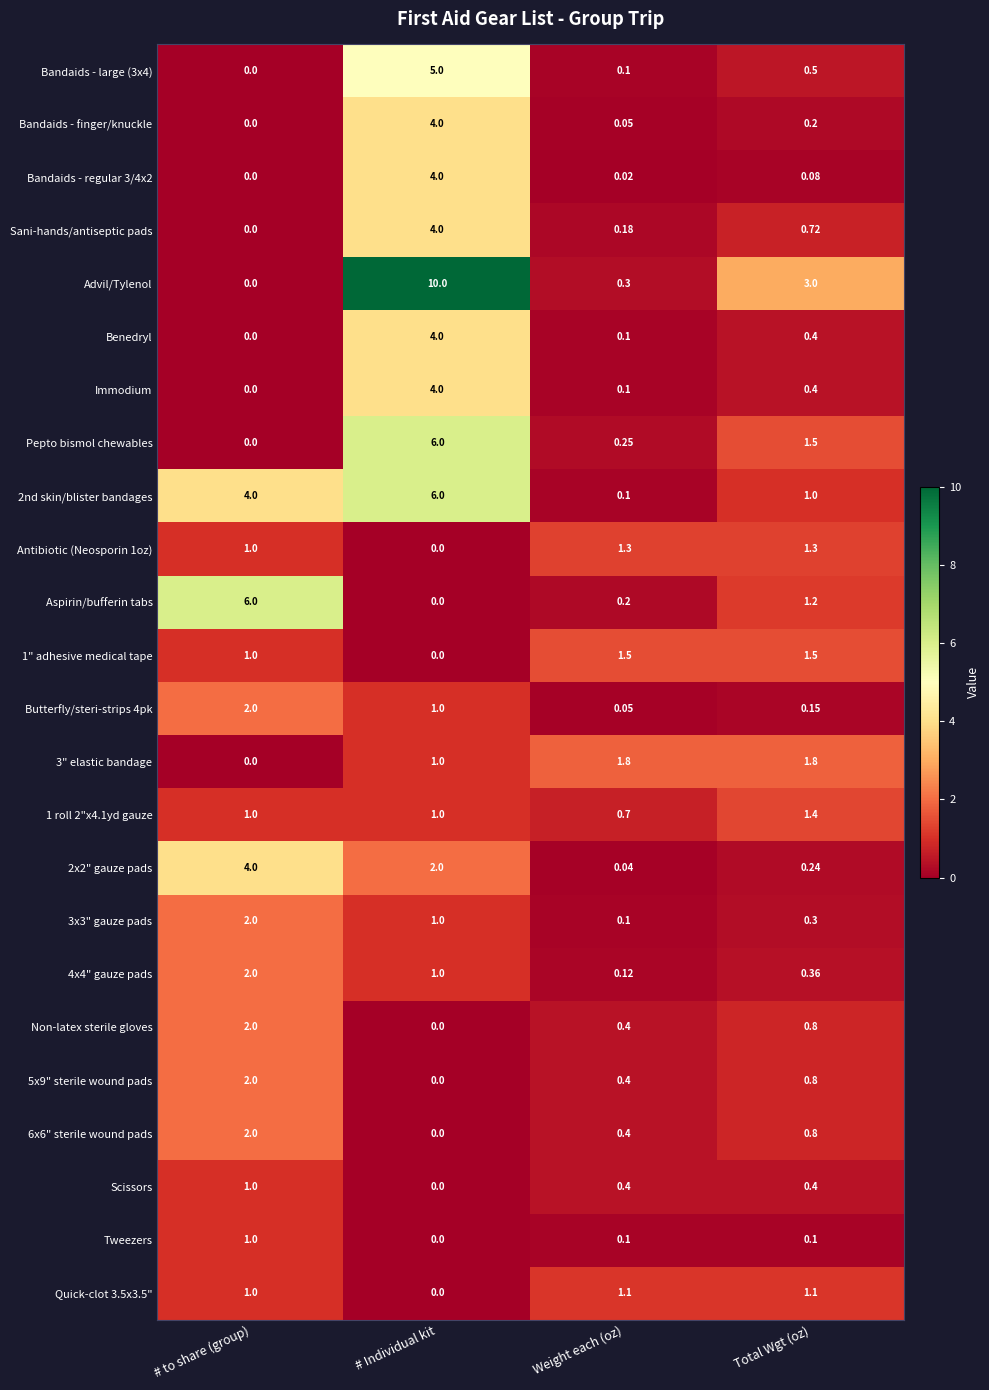

Which series has the widest spread of values?

Advil/Tylenol